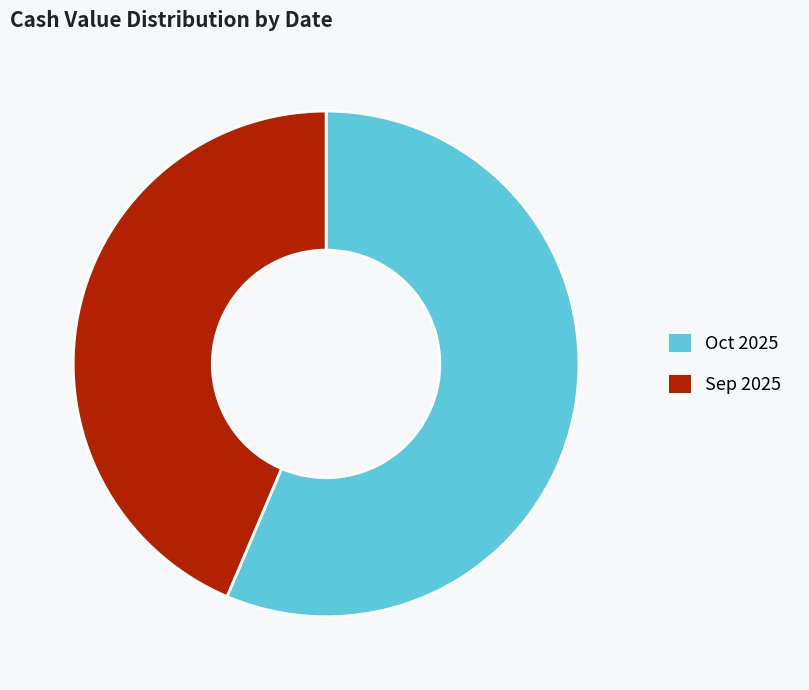

Which has a higher value, Oct 2025 or Sep 2025?

Oct 2025